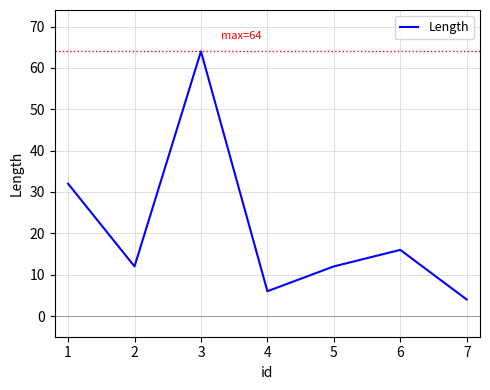

What is the average value?

21